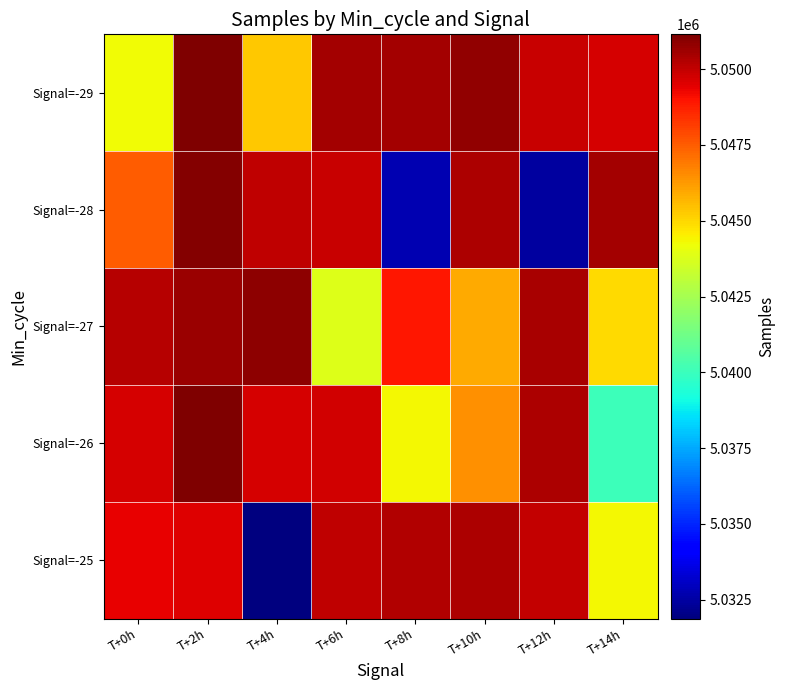

How many series are shown in this chart?

5